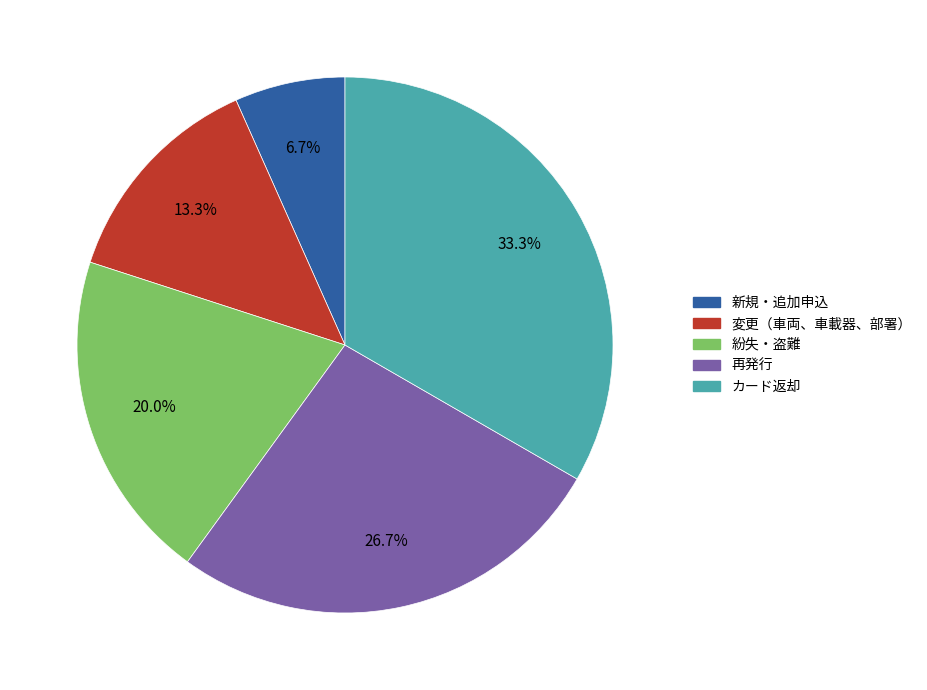

Is 再発行 the majority of the pie?

No